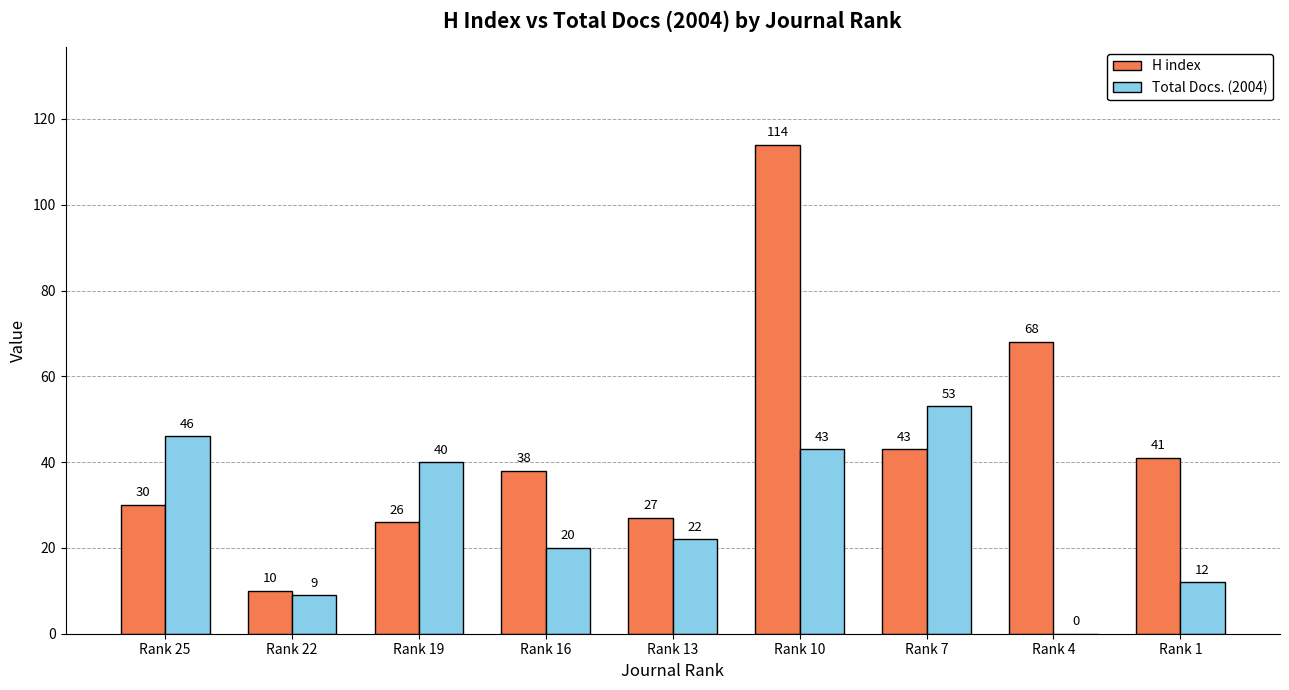

At which category is the sum across all series the highest?

Rank 10